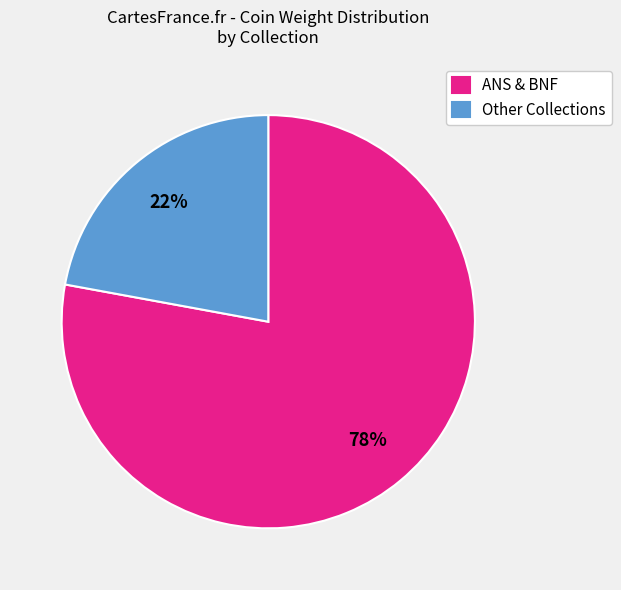

What percentage is the Other Collections slice, to the nearest percent?

22%